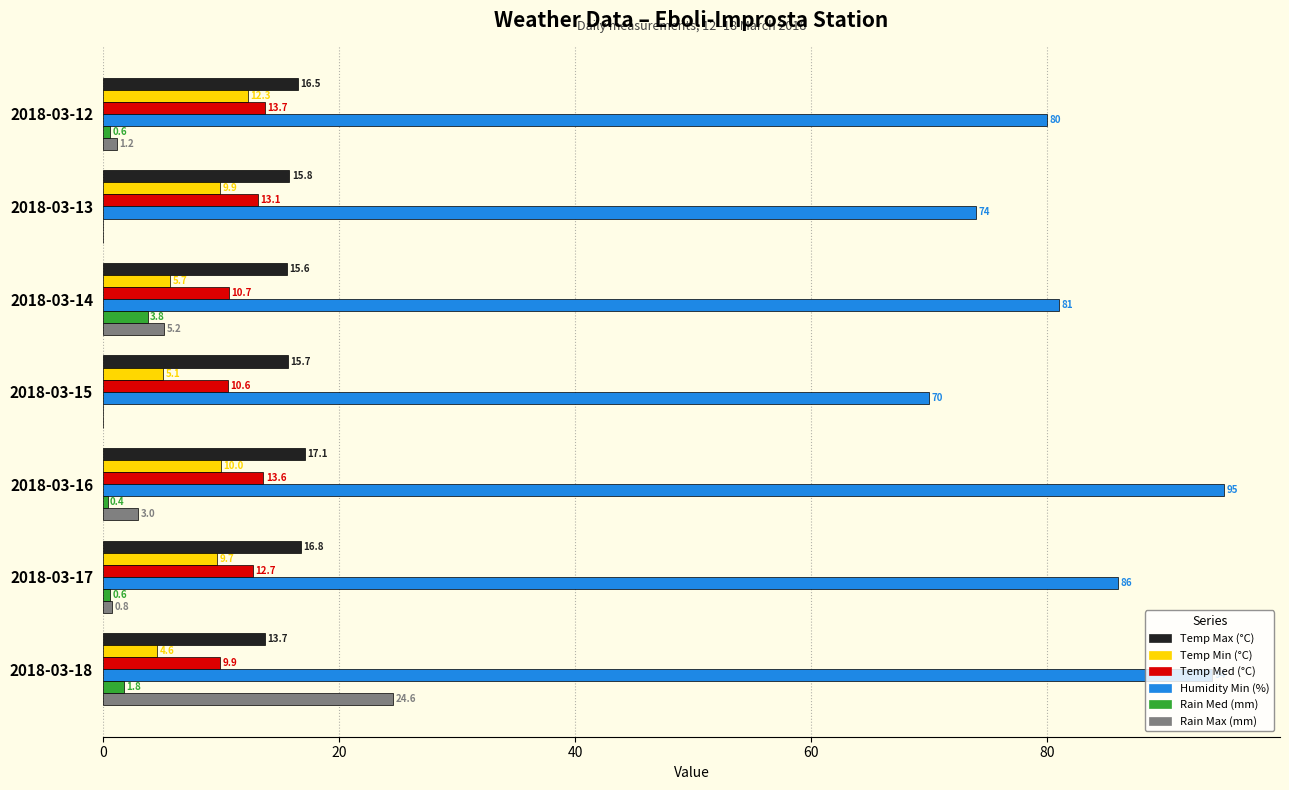

Between 2018-03-12 and 2018-03-13, which series saw the biggest shift?

Humidity Min (%)